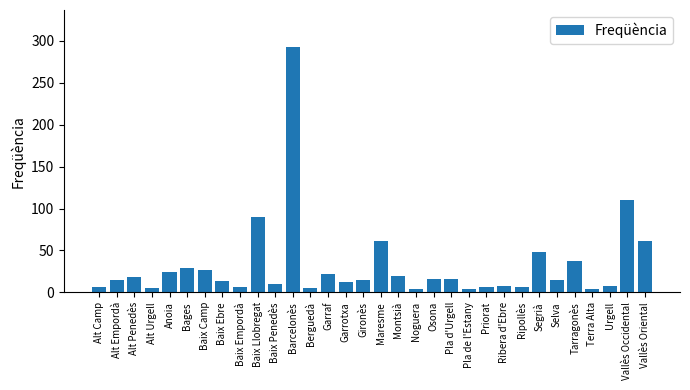

What is the label of the 16th bar from the left?

Gironès